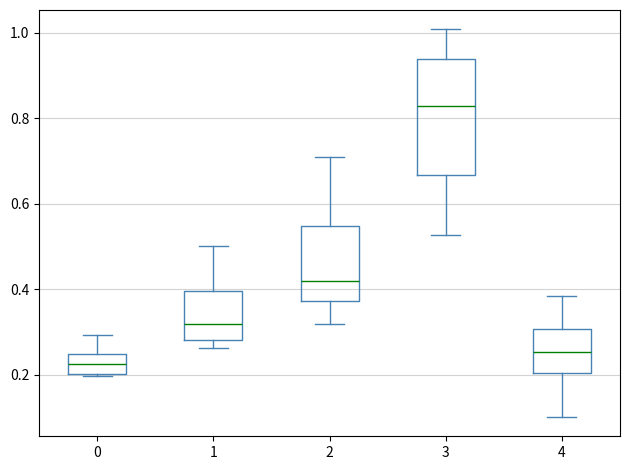

Where is the lower edge of the box at x = 2 on the y-axis? The values are not printed on the chart, so give them approximately, as read against the axis.

0.38